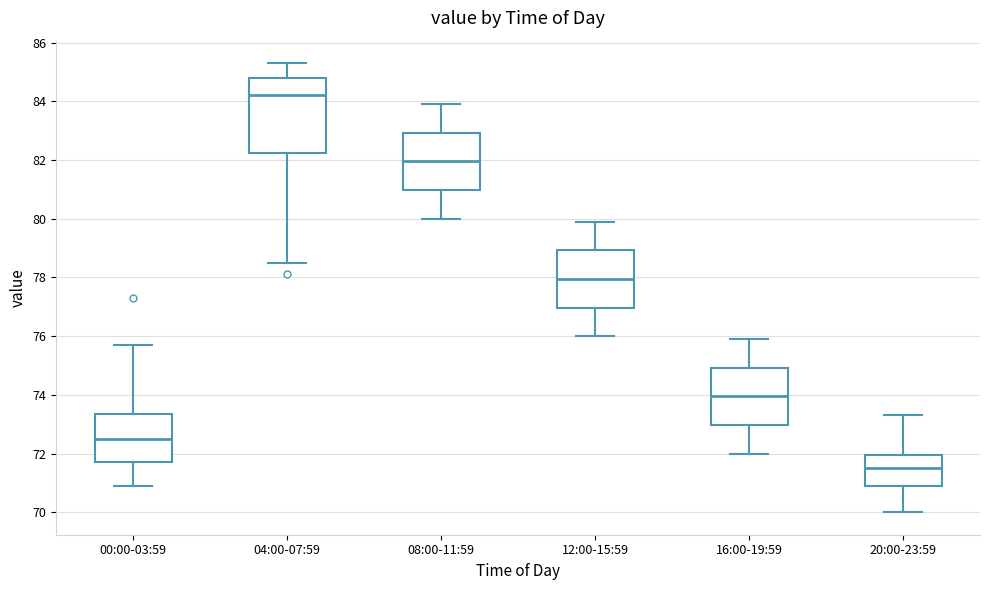

Where does the lower whisker of the box for 20:00-23:59 end on the y-axis? The values are not printed on the chart, so give them approximately, as read against the axis.

70.0